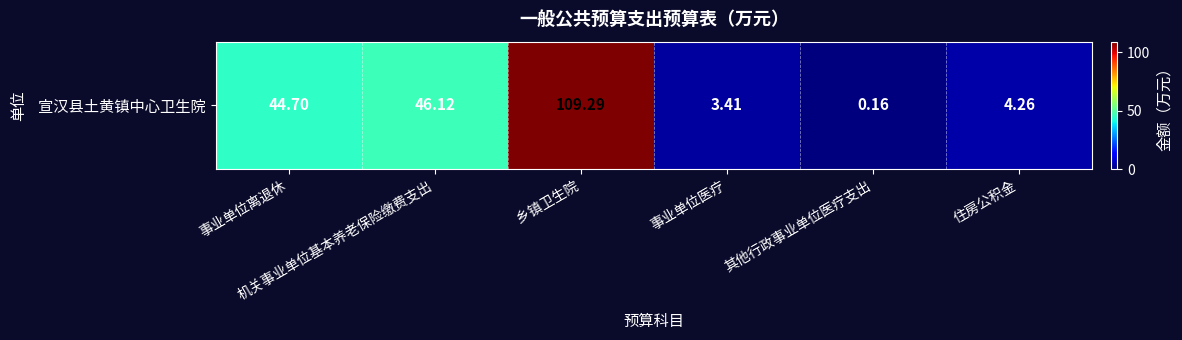

What is the smallest value displayed?

0.2